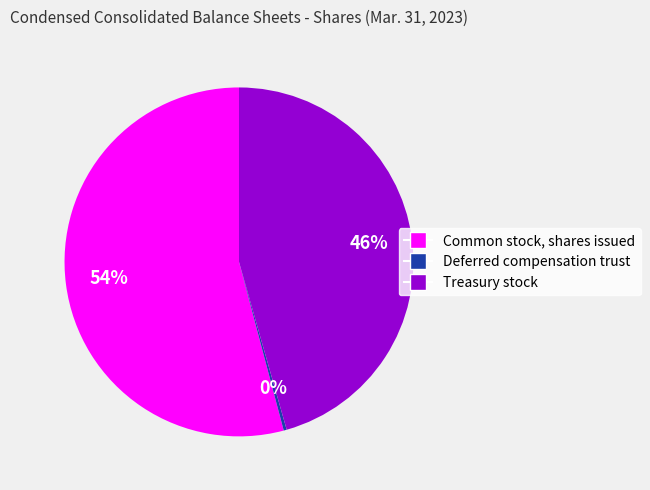

Which slice represents more than half of the pie?

Common stock, shares issued